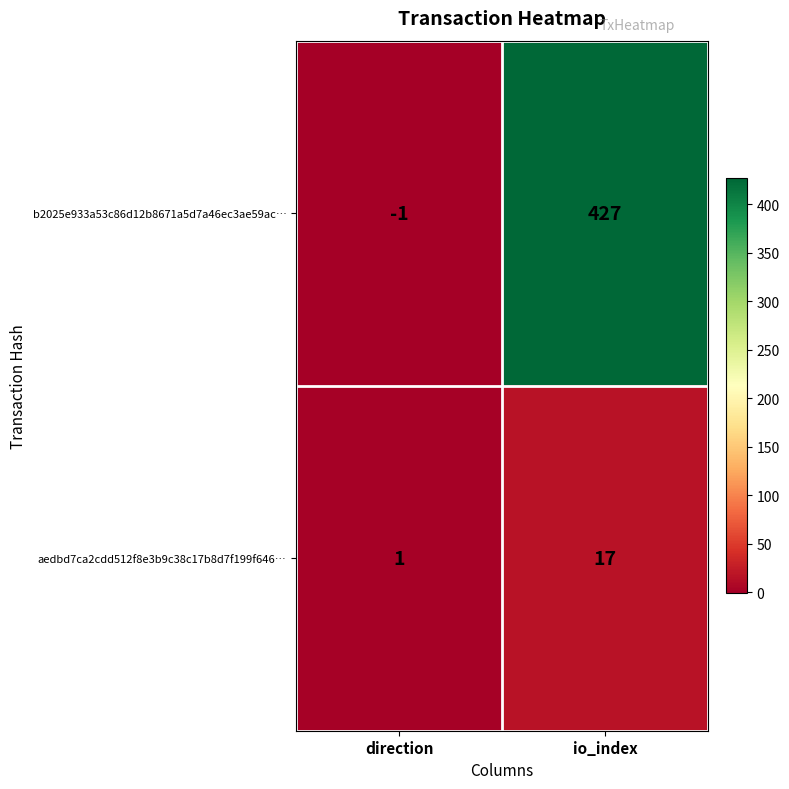

List the series in order of their peak value, highest first.

b2025e933a53c86d12b8671a5d7a46ec3ae59ac…, aedbd7ca2cdd512f8e3b9c38c17b8d7f199f646…